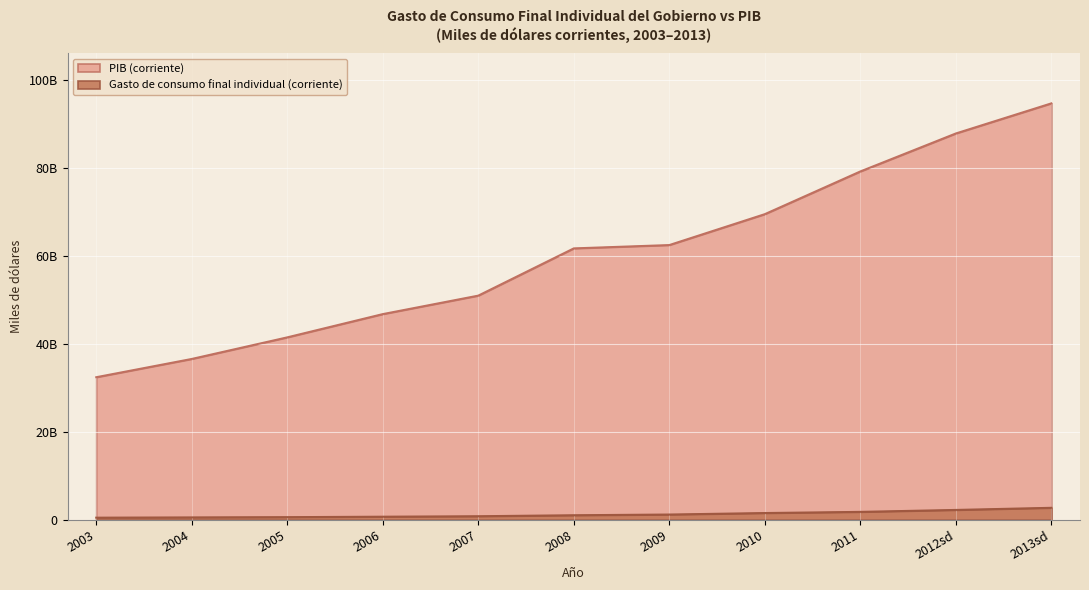

True or false: Gasto de consumo final individual (corriente) and PIB (corriente) intersect in this chart.

False